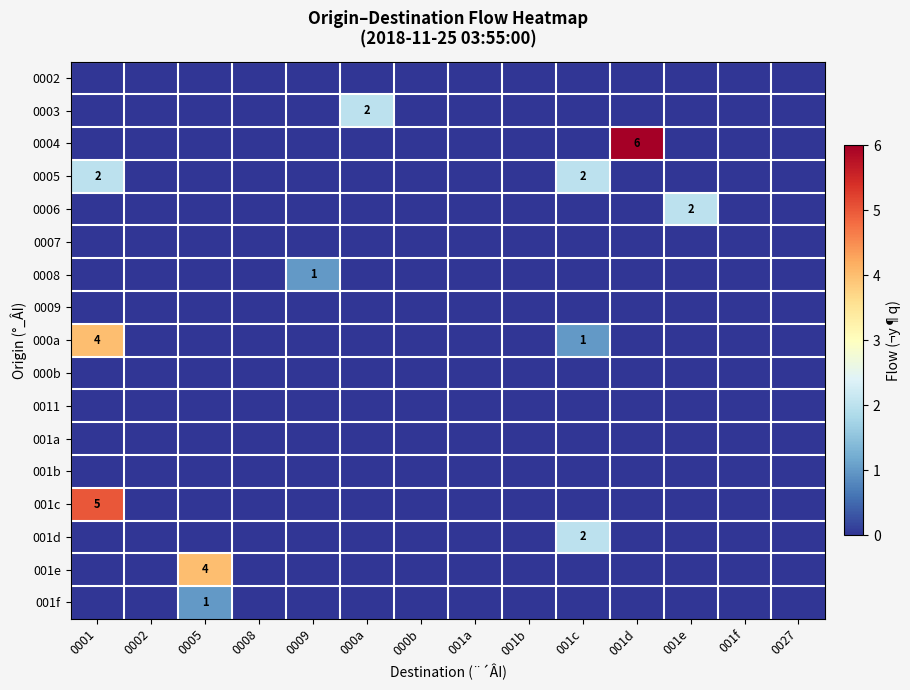

Between 001d and 000b, which is larger?

001d